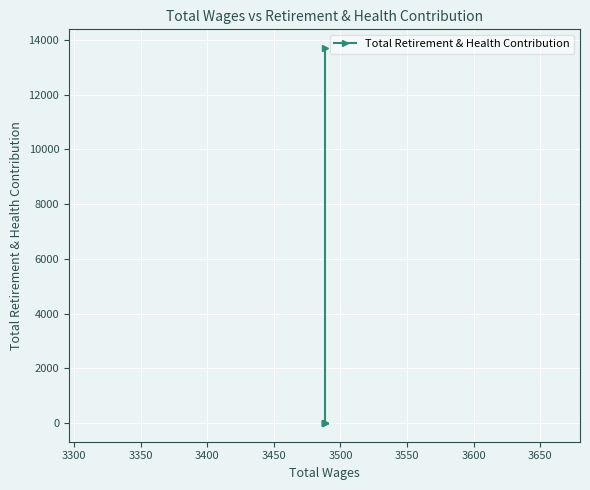

How many categories are shown in the chart?

5